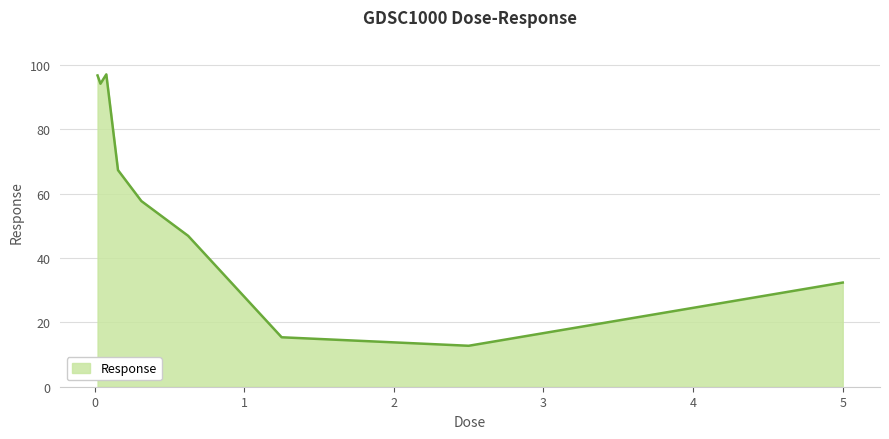

What is the maximum value shown in the chart?

97.0